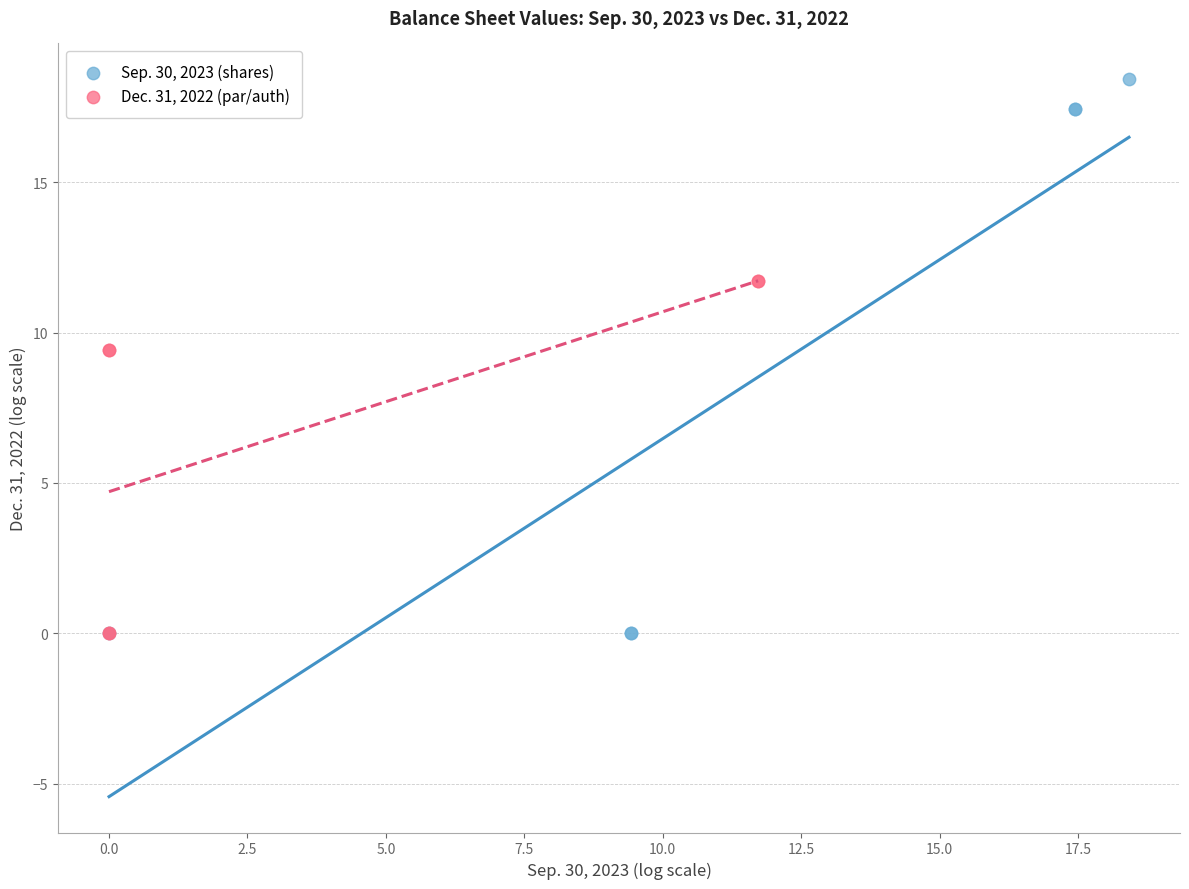

Which series has the largest Y range (max minus min)?

Sep. 30, 2023 (shares)